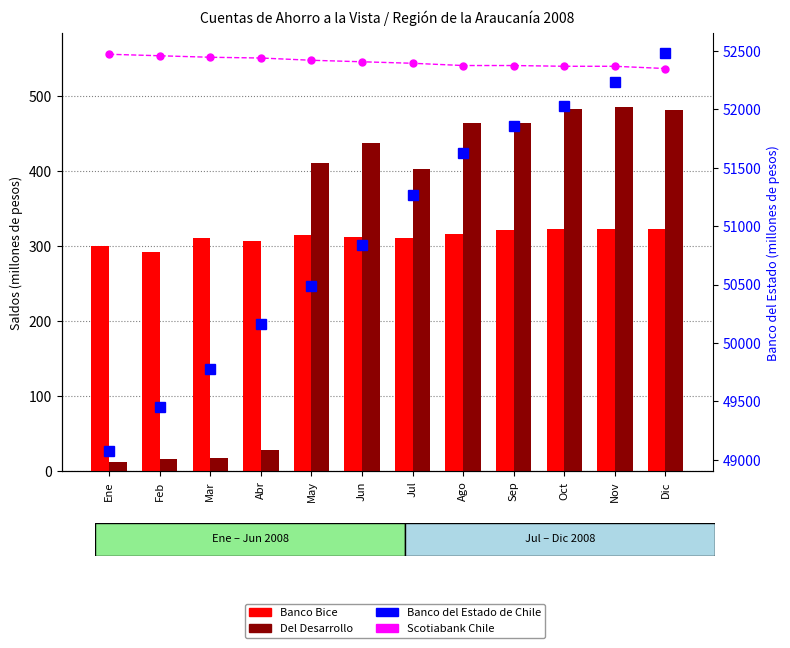

What is the total value across all series at Feb?

50317